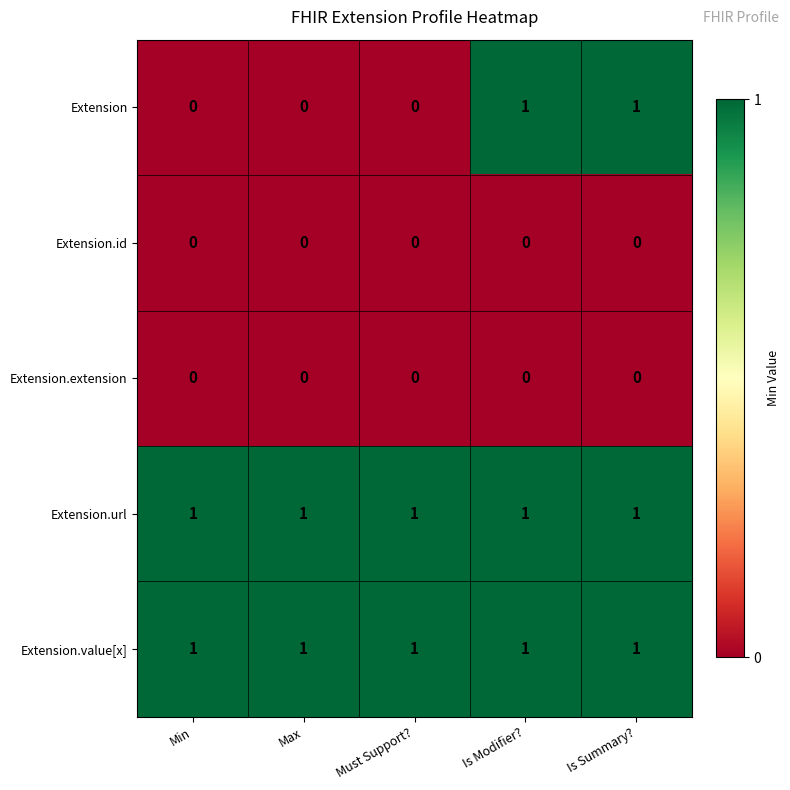

The value of Extension.url at Max is 1. True or false?

True